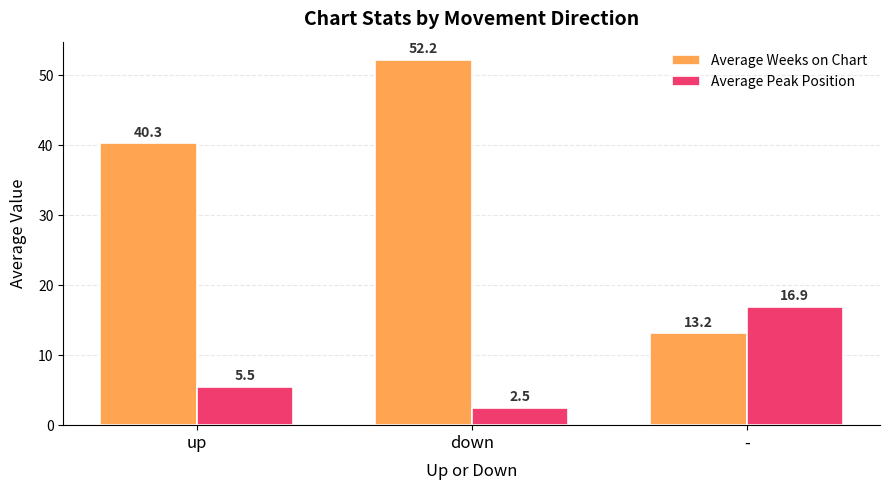

What is the maximum value shown in the chart?

52.2